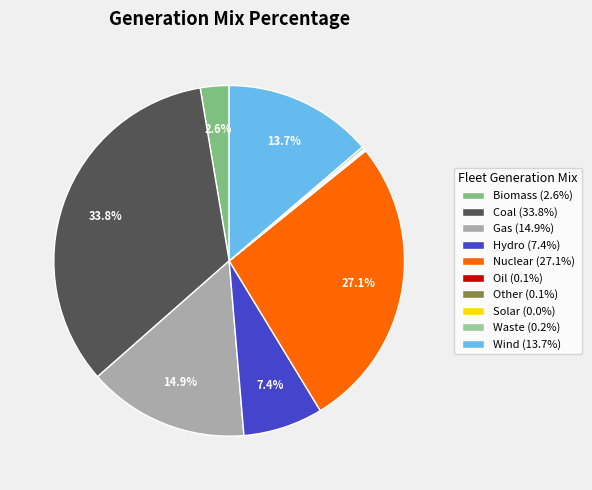

What is the smallest slice in the pie chart?

Solar